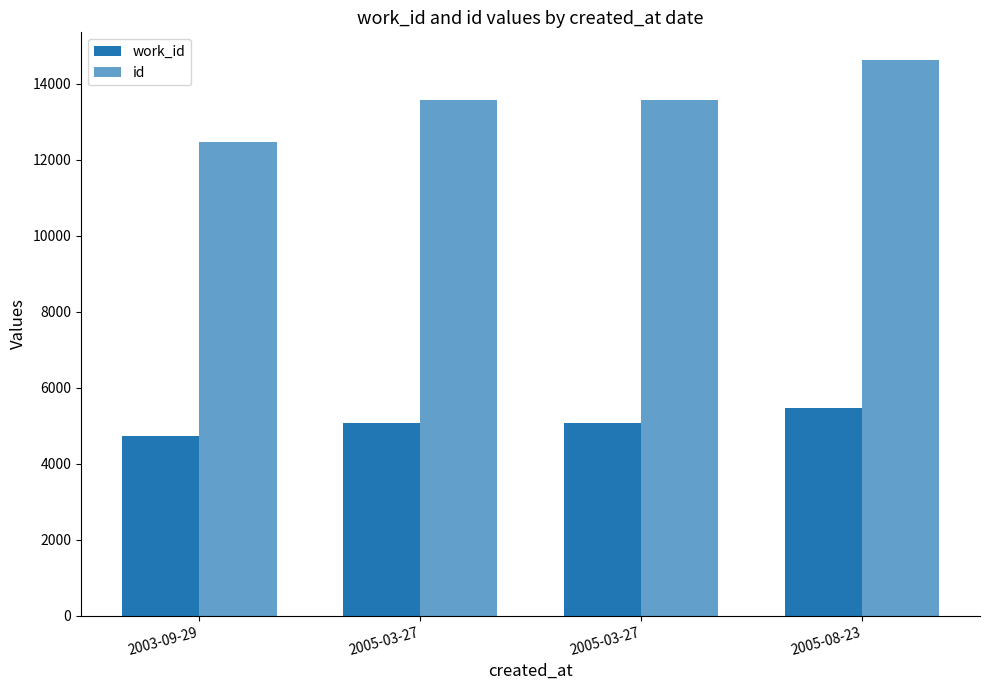

Count the number of data series in this chart.

2